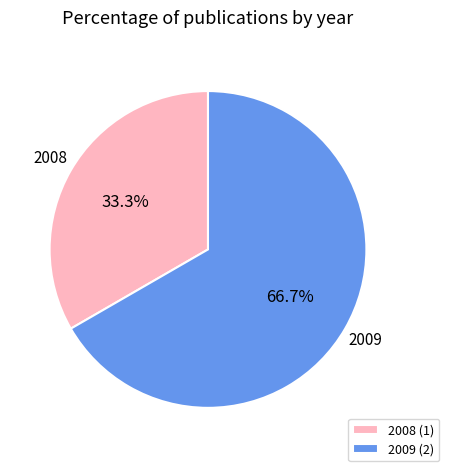

What is the total percentage of 2009 (2) and 2008 (1)?

100.0%